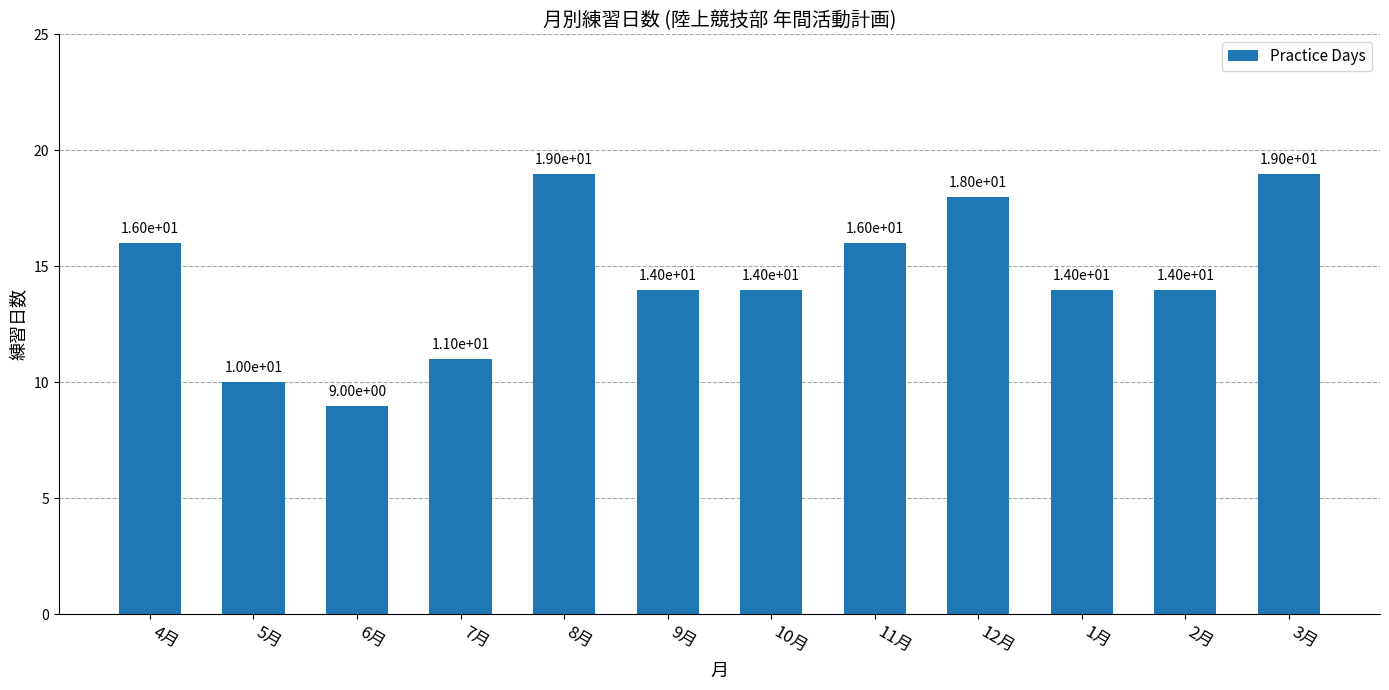

What is the difference between the second highest and second lowest values?

9